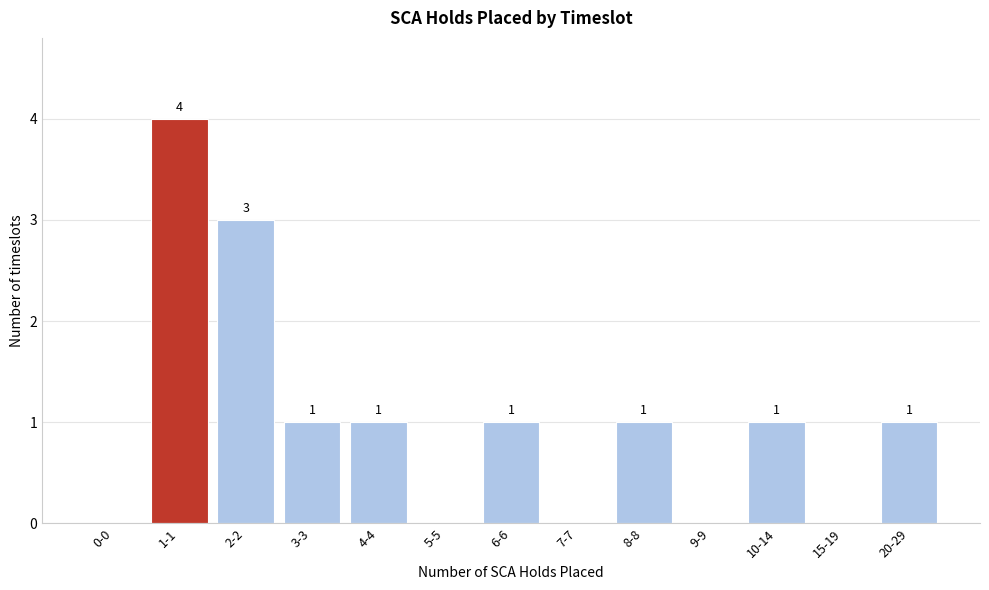

Reading left to right, extract all data points from this chart.

0-0=0	1-1=4	2-2=3	3-3=1	4-4=1	5-5=0	6-6=1	7-7=0	8-8=1	9-9=0	10-14=1	15-19=0	20-29=1